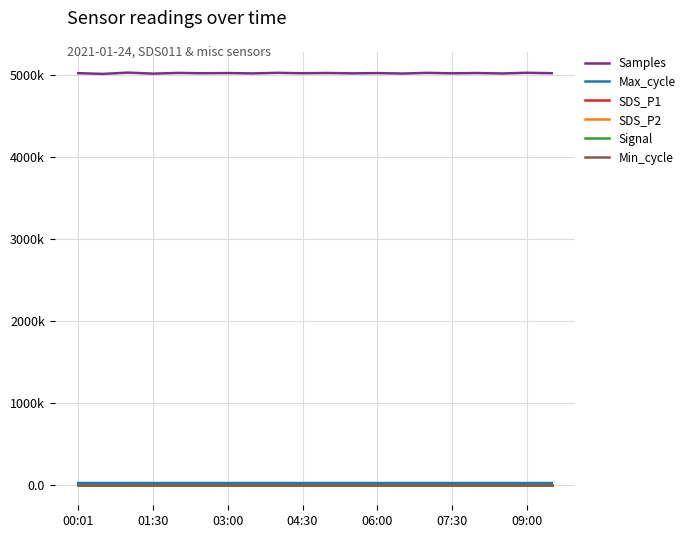

True or false: Min_cycle and SDS_P2 intersect in this chart.

False